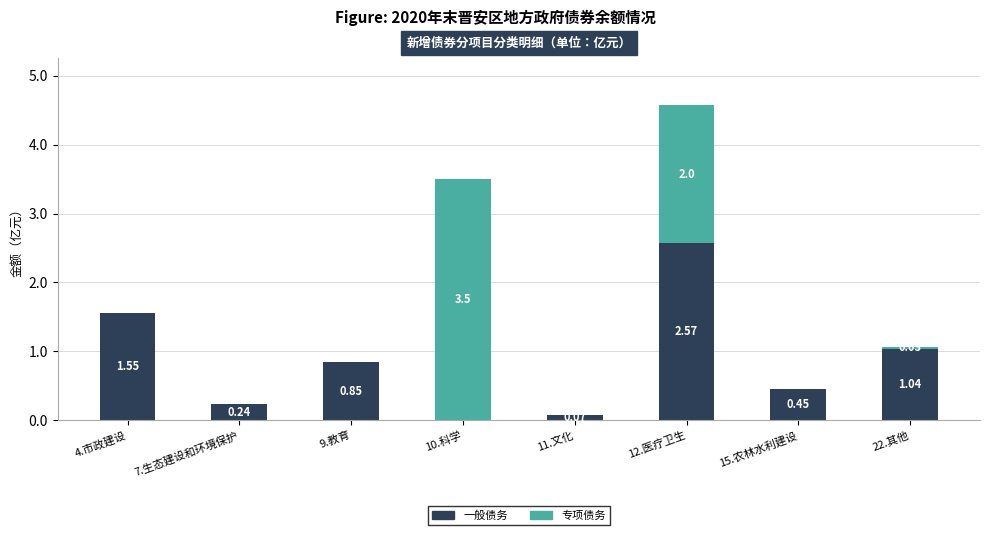

What is the sum of all 一般债务 values?

6.8